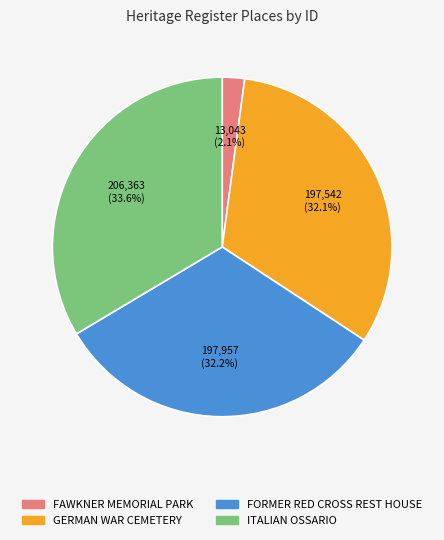

Approximately how many times larger is the value at FORMER RED CROSS REST HOUSE compared to GERMAN WAR CEMETERY?

1.0